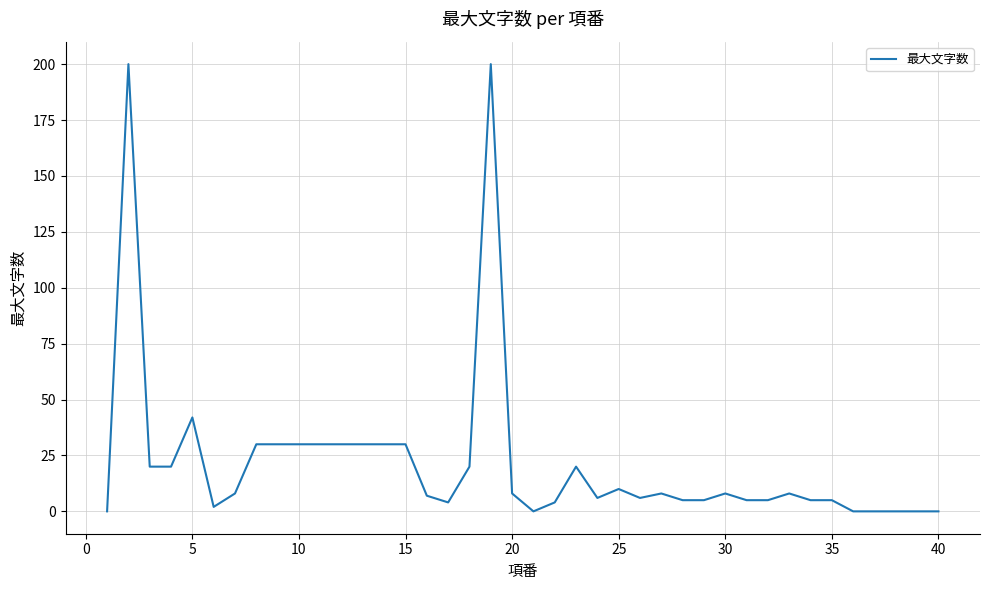

Reading left to right, extract all data points from this chart.

0	200	20	20	42	2	8	30	30	30	30	30	30	30	30	7	4	20	200	8	0	4	20	6	10	6	8	5	5	8	5	5	8	5	5	0	0	0	0	0